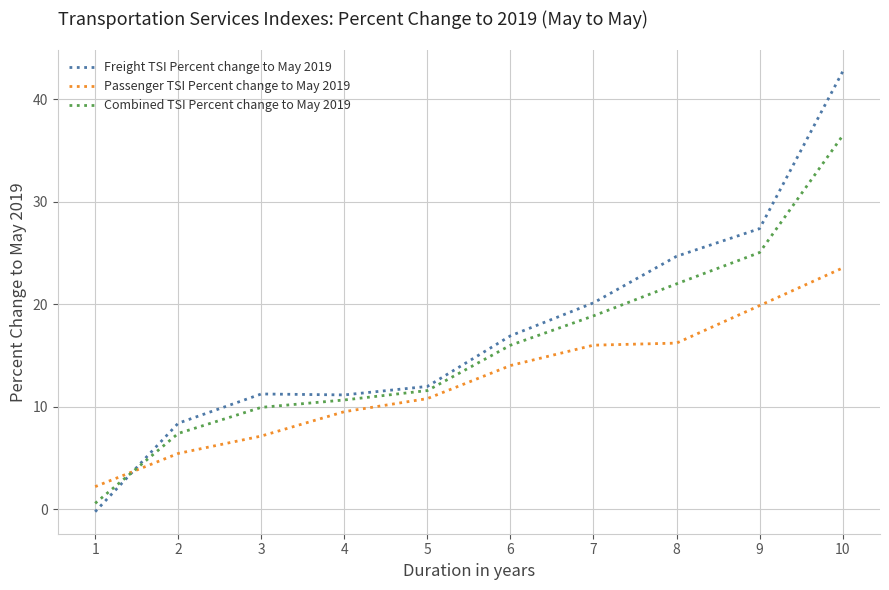

How many values in Freight TSI Percent change to May 2019 are above zero?

9